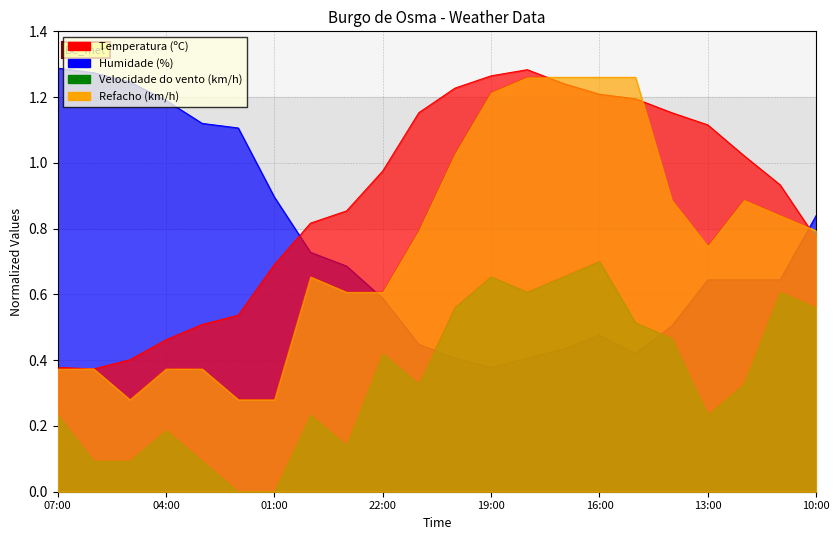

At which category is the sum across all series the highest?

16:00